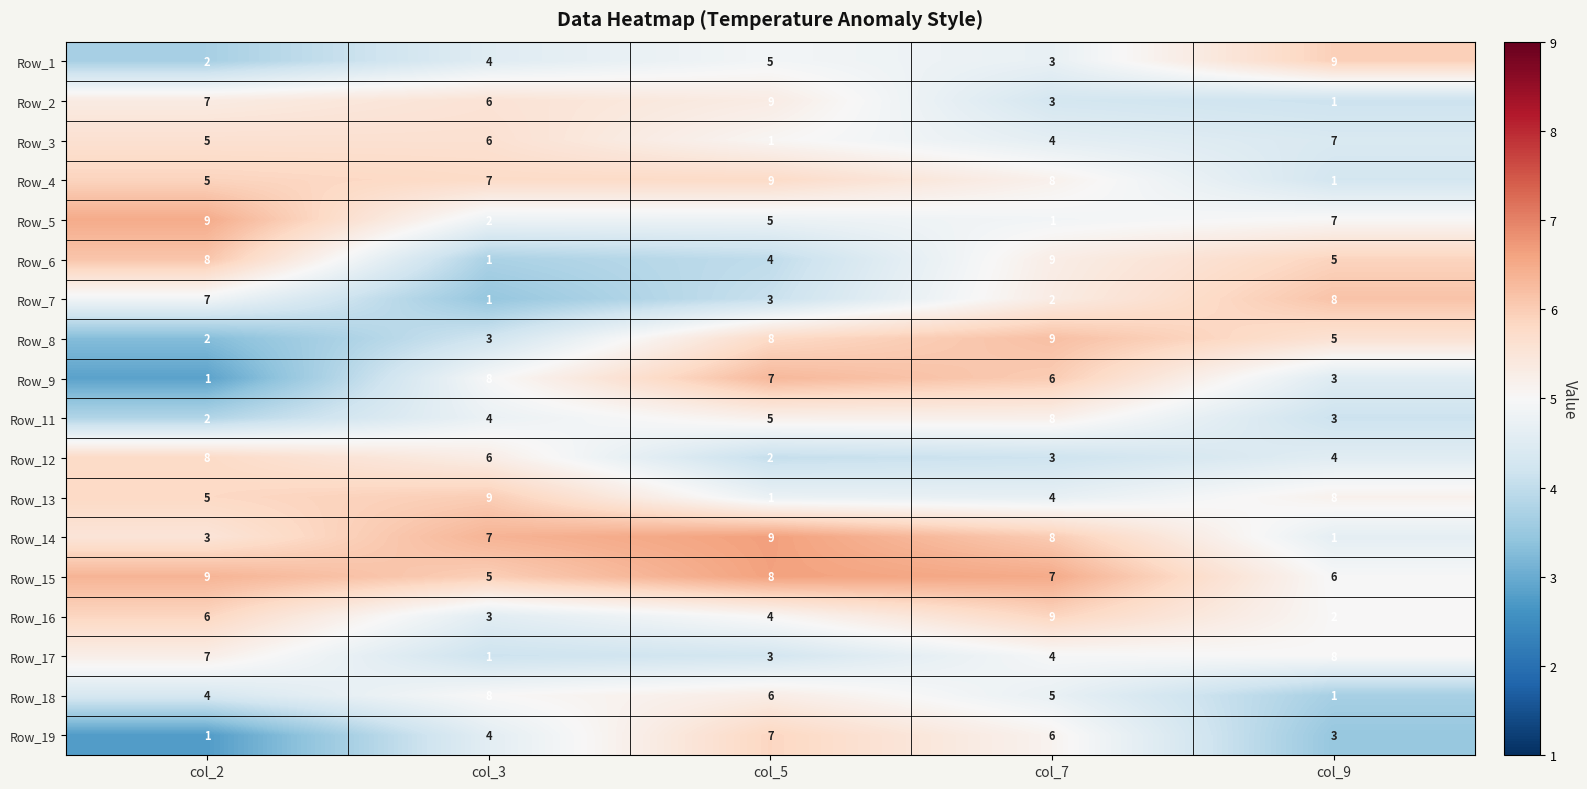

What is the greatest value displayed?

9